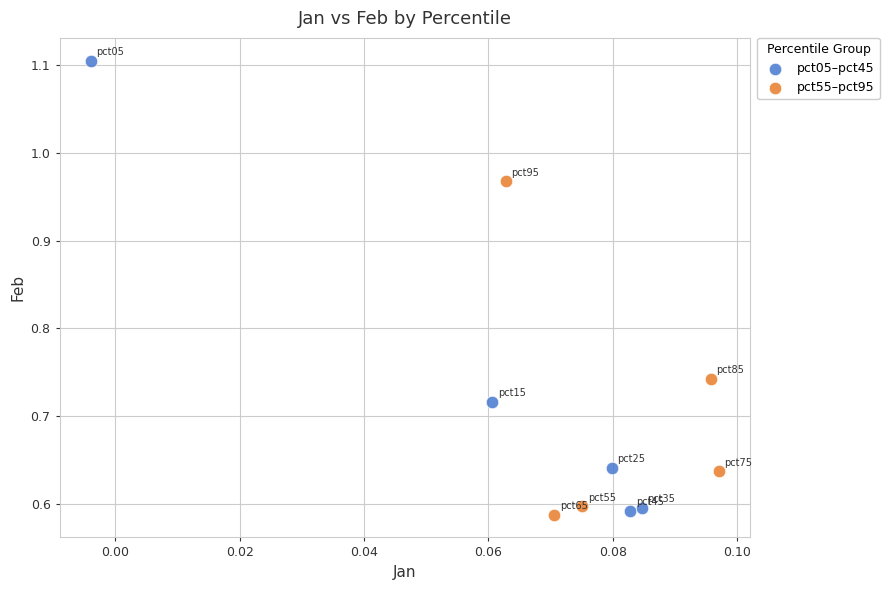

Which series contains the highest Y value?

pct05–pct45